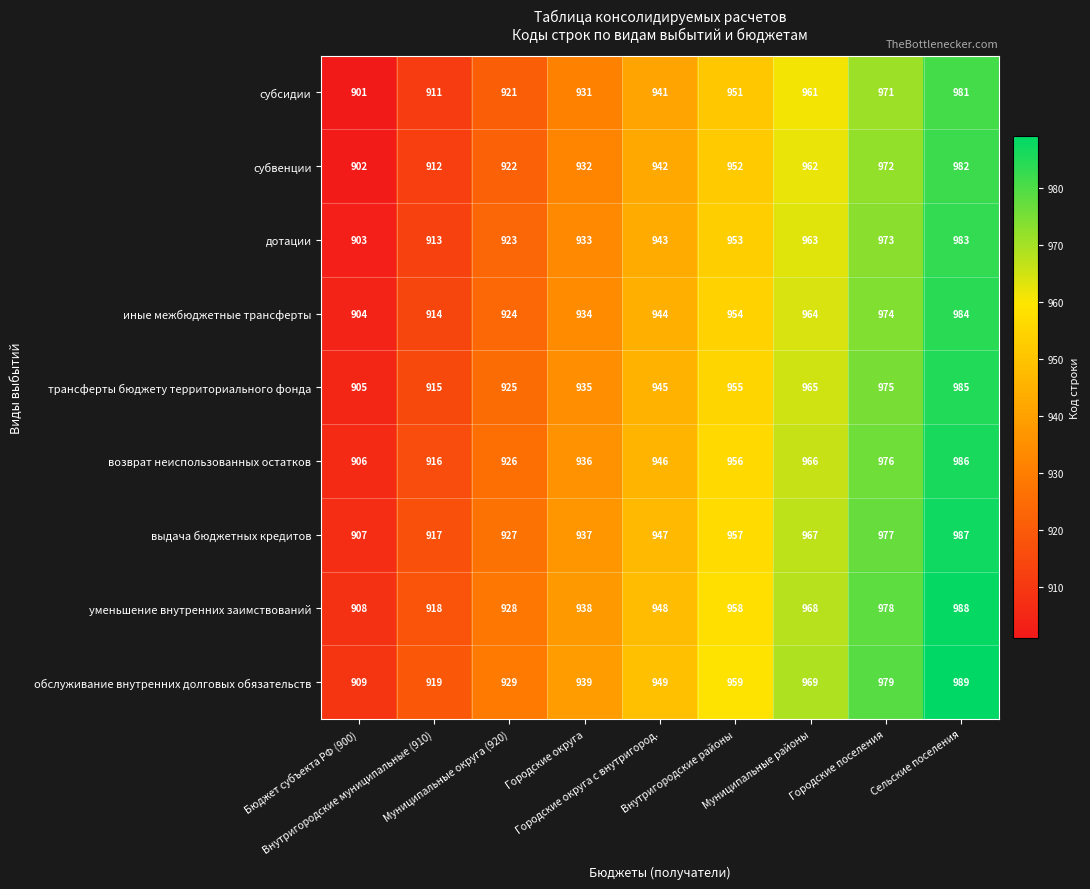

What is the smallest value displayed?

901